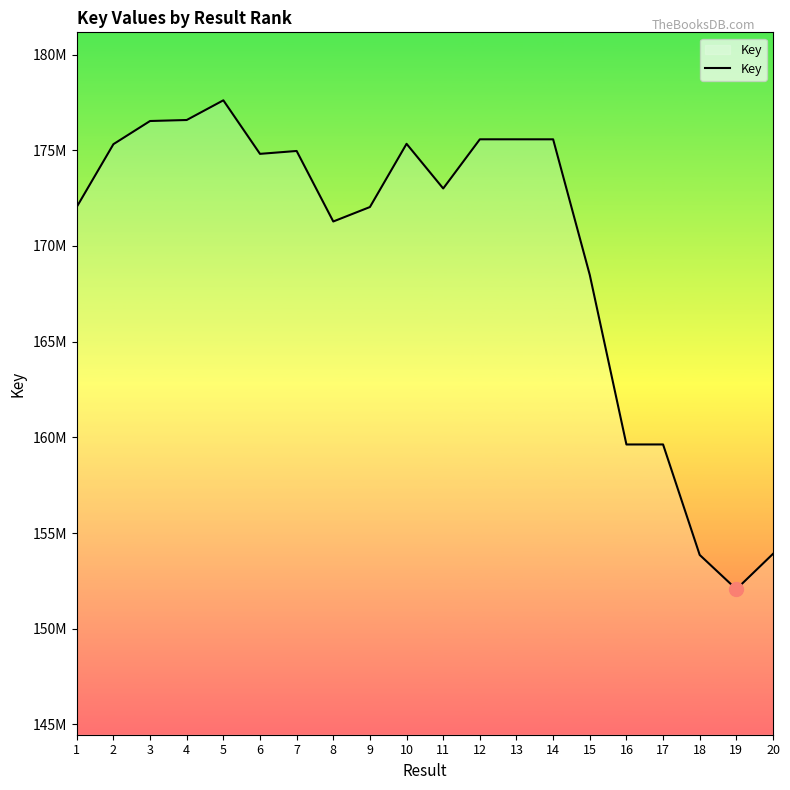

Is this an area chart (filled region under the line)?

Yes